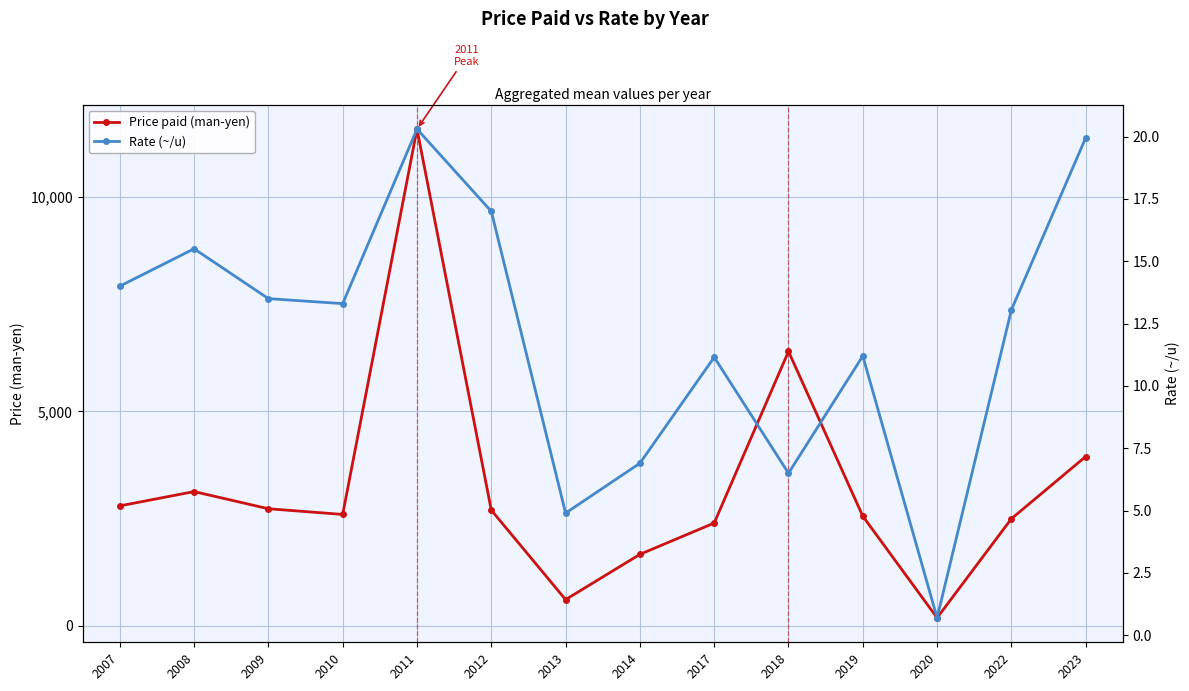

List the series in order of their peak value, lowest first.

Rate (~/u), Price paid (man-yen)